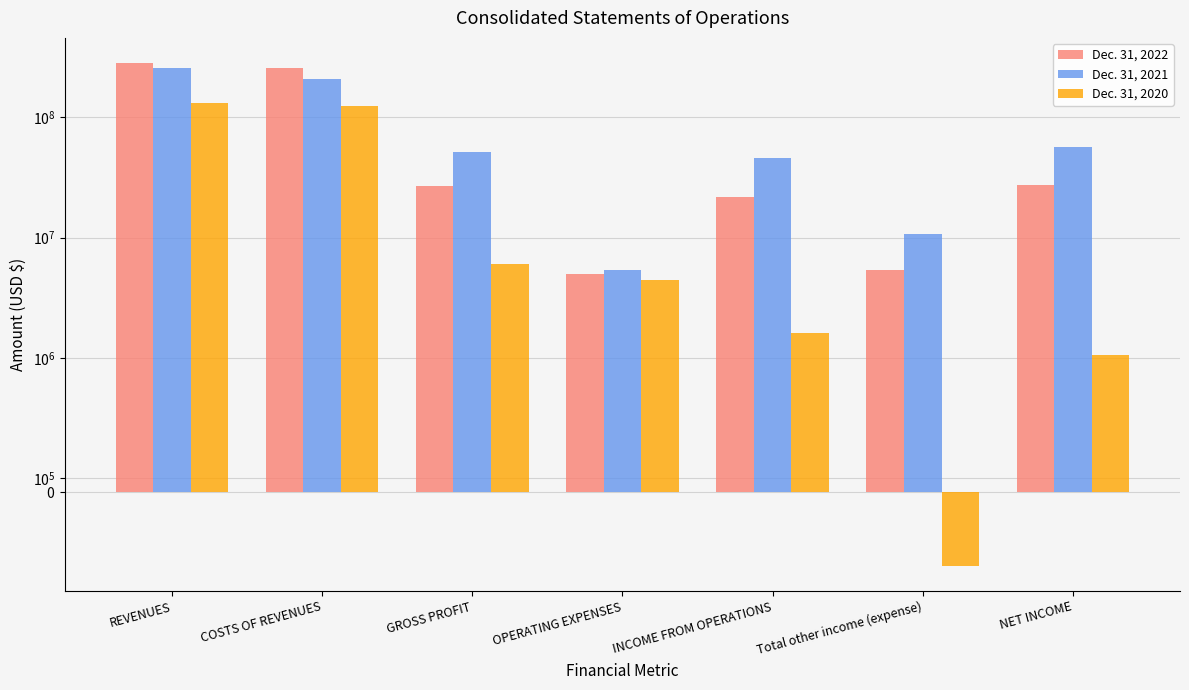

Rank the series by their maximum value, from lowest to highest.

Dec. 31, 2020, Dec. 31, 2021, Dec. 31, 2022